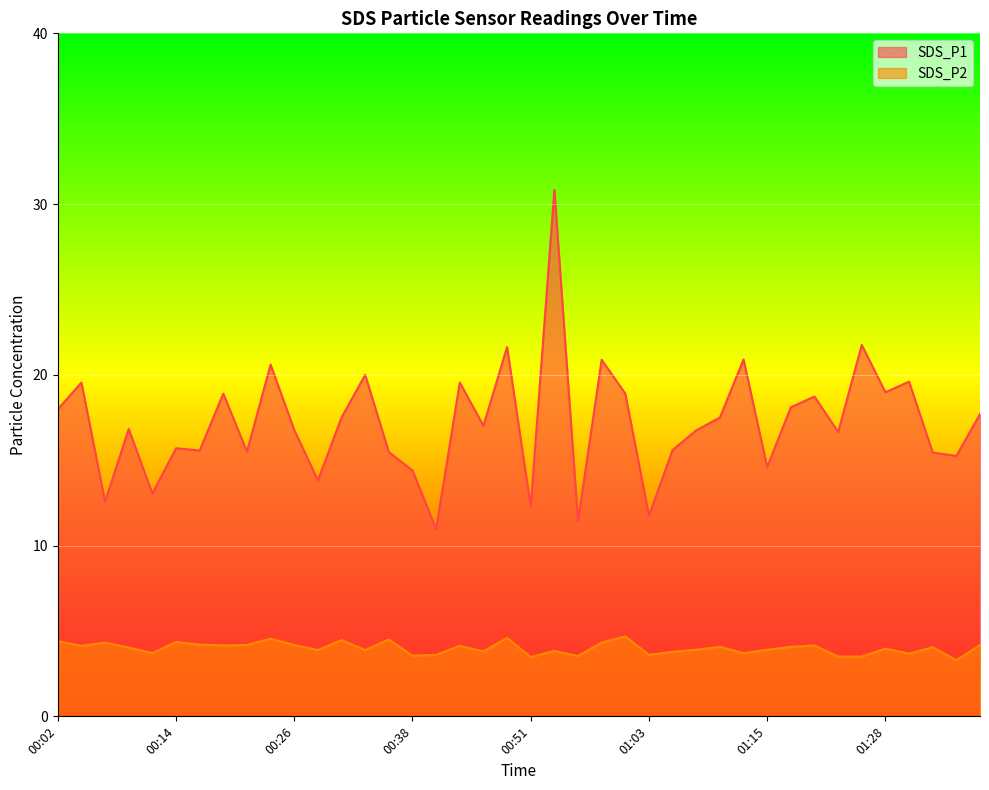

The value of SDS_P1 at 01:01 is 18.9. True or false?

True